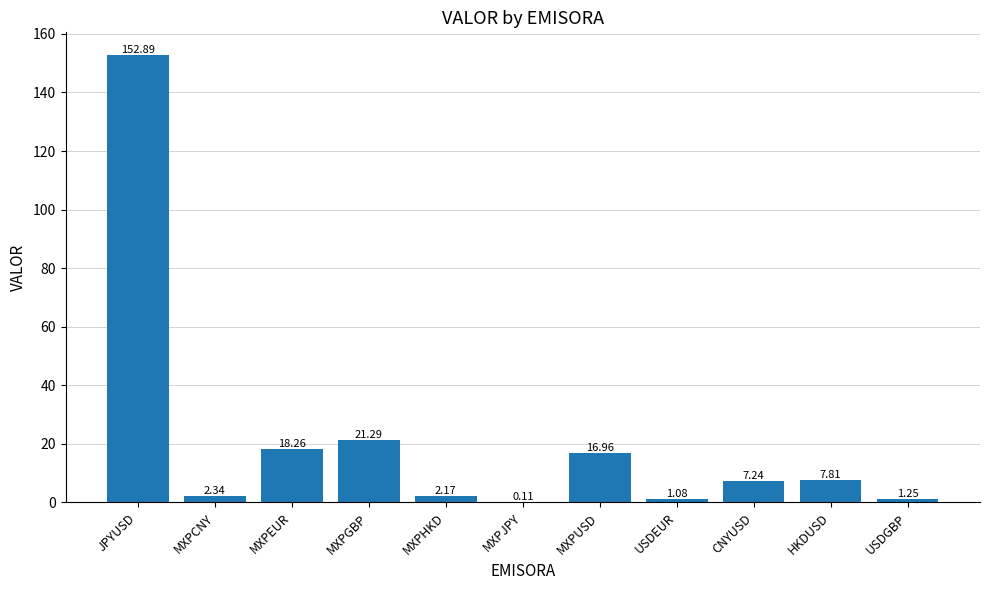

Which category has the highest value across all series?

JPYUSD